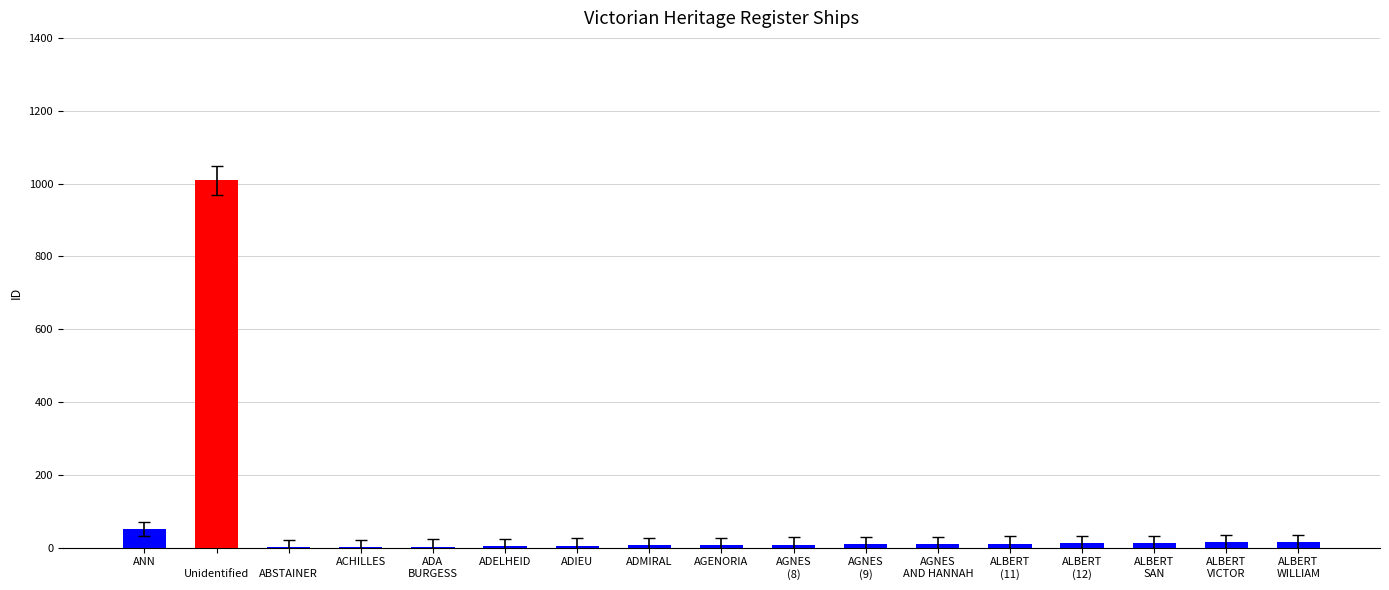

What is the greatest value displayed?

1009